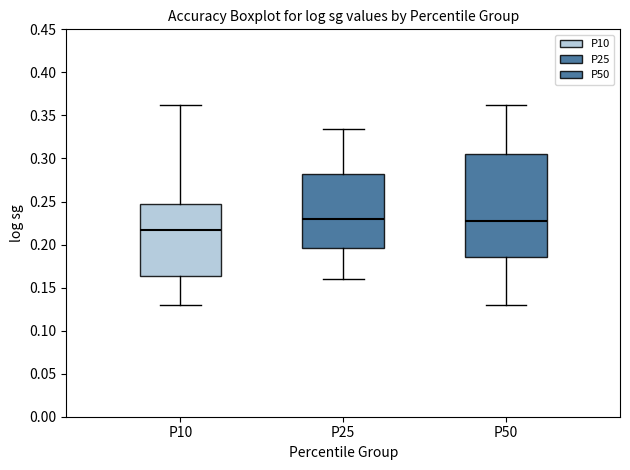

Comparing the boxes themselves (not the whiskers), which one is the tallest?

P50